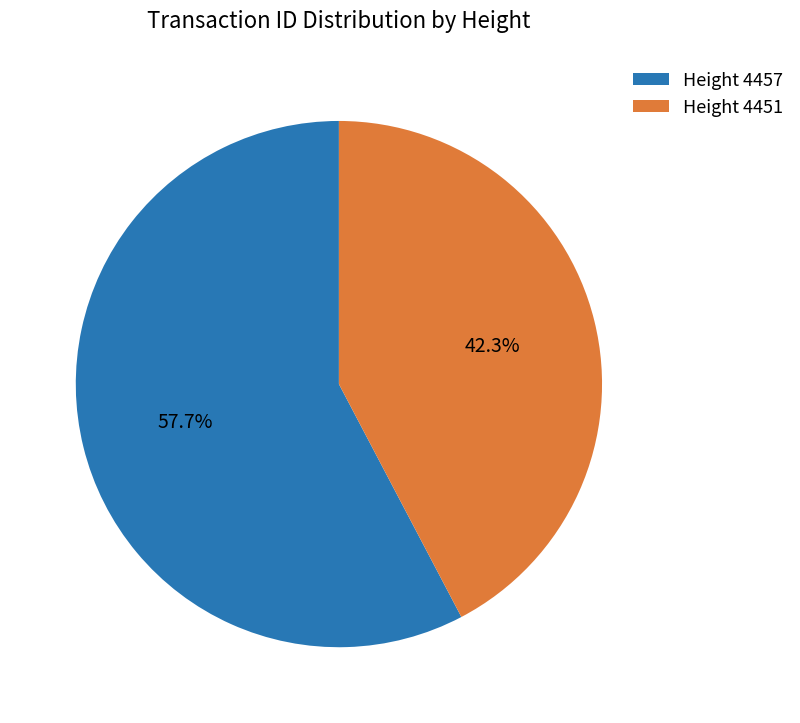

Which category accounts for the majority?

Height 4457